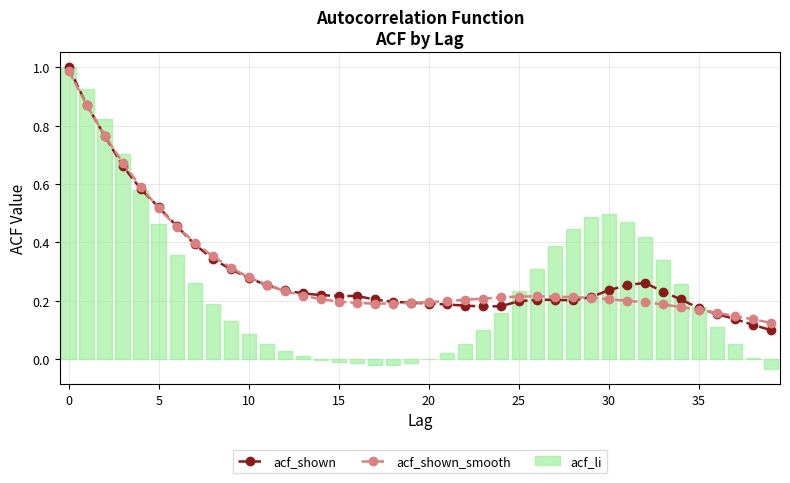

Count the number of categories in the chart.

40